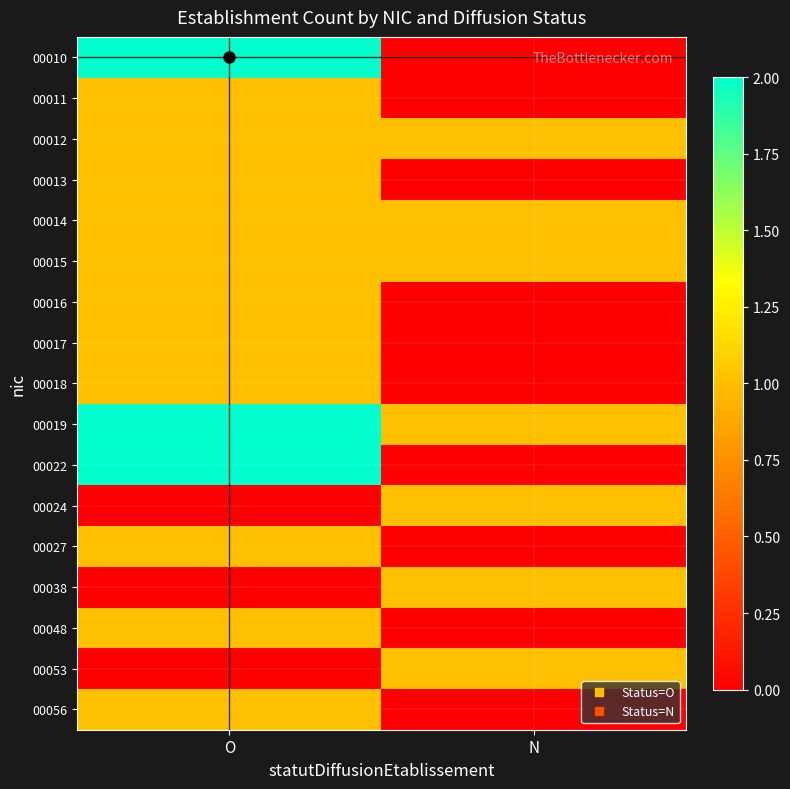

At O, list the series in order from smallest to largest.

00024, 00038, 00053, 00011, 00012, 00013, 00014, 00015, 00016, 00017, 00018, 00027, 00048, 00056, 00010, 00019, 00022